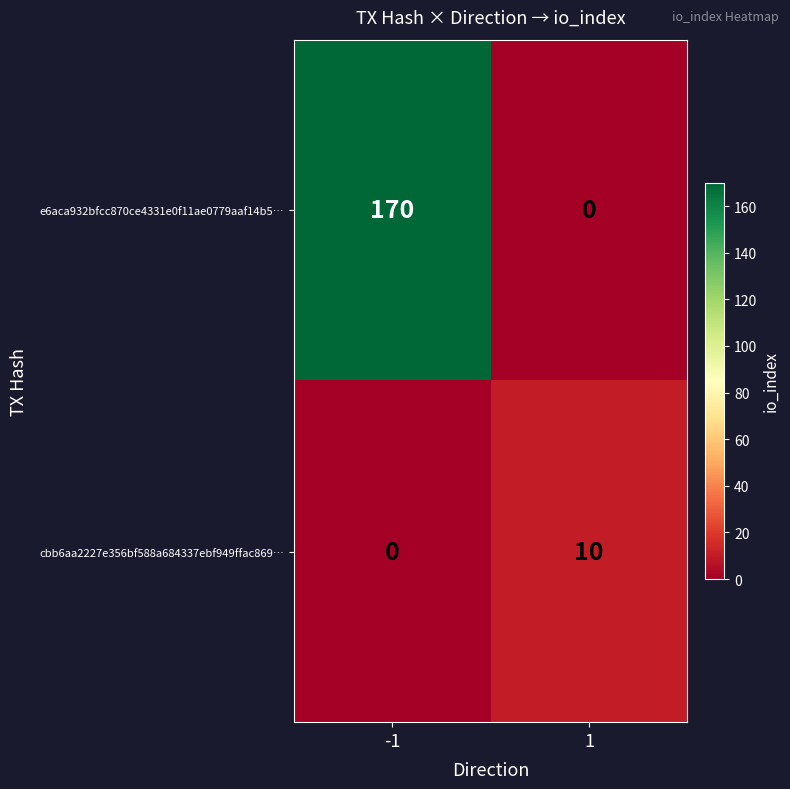

What is the sum of the cbb6aa2227e356bf588a684337ebf949ffac869… values at -1 and 1?

10